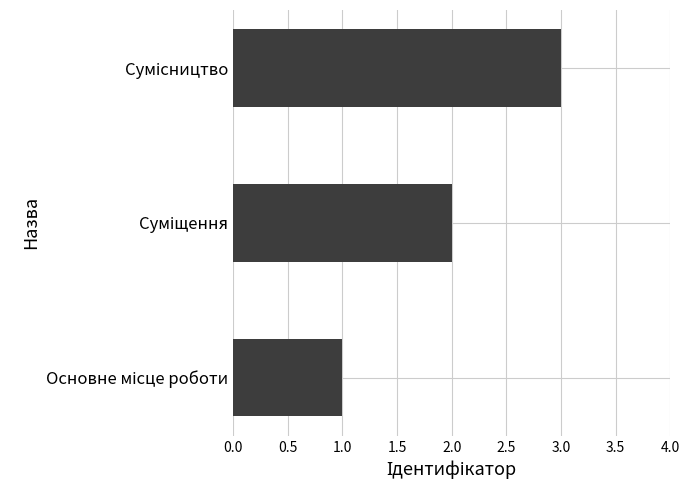

What is the greatest value displayed?

3